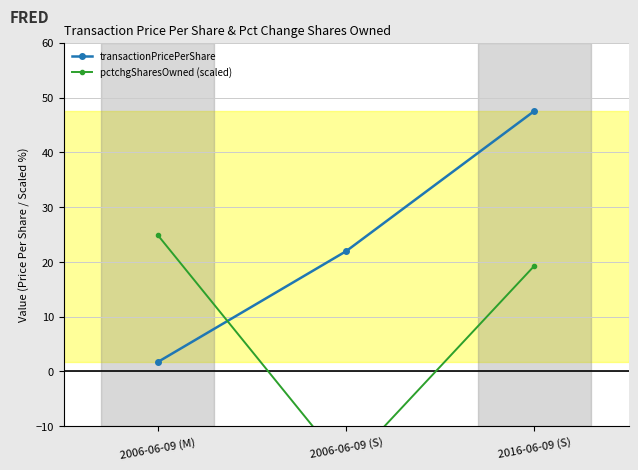

How many lines are shown in the chart?

2